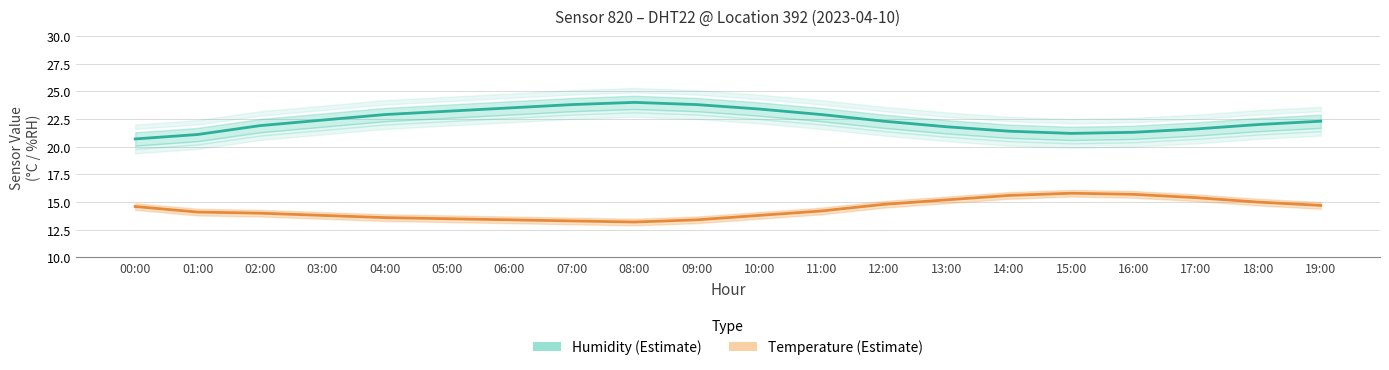

True or false: temperature has a value of 13.5 at 05:00.

True